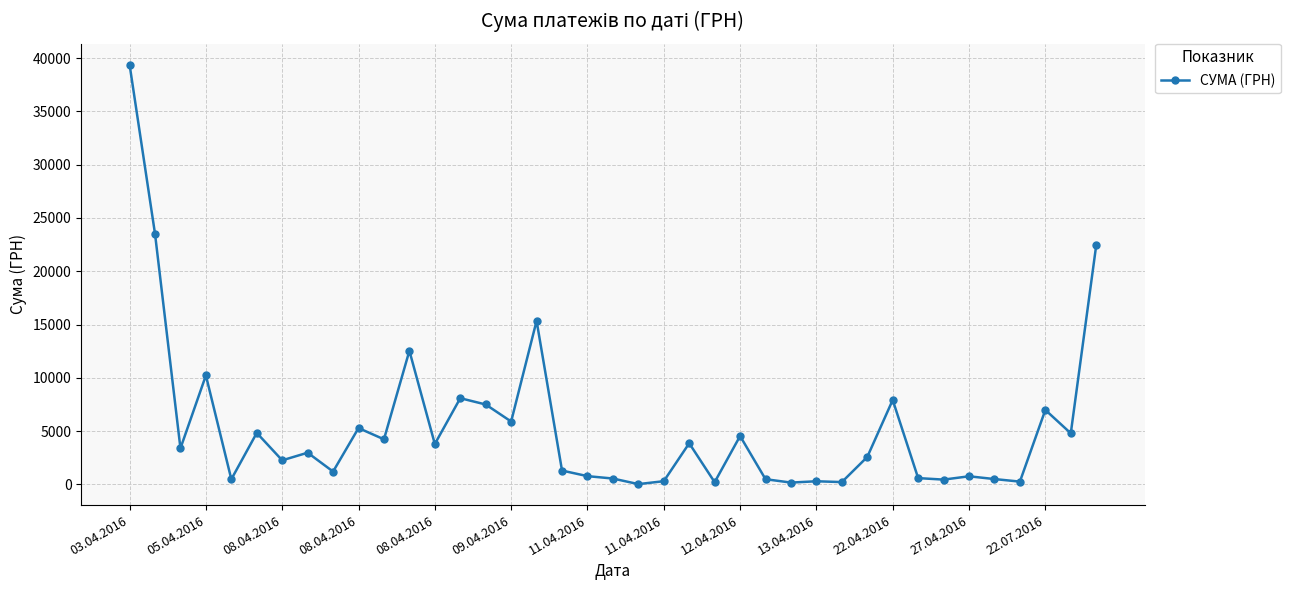

What is the difference between the second highest and second lowest values?

23343.5